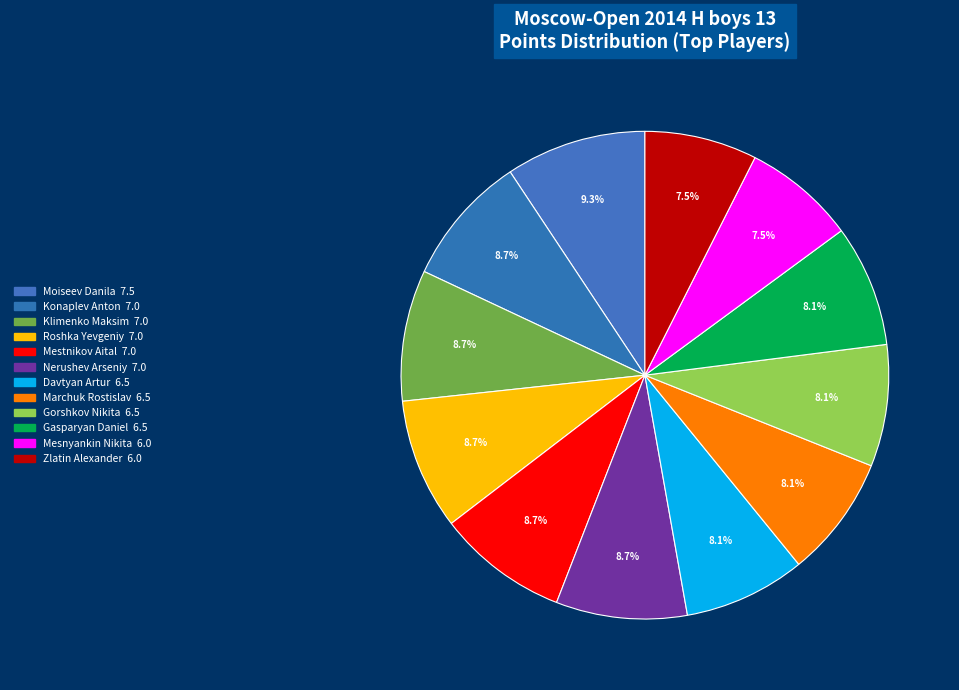

Is it true that Gorshkov Nikita is 1% of the pie?

False